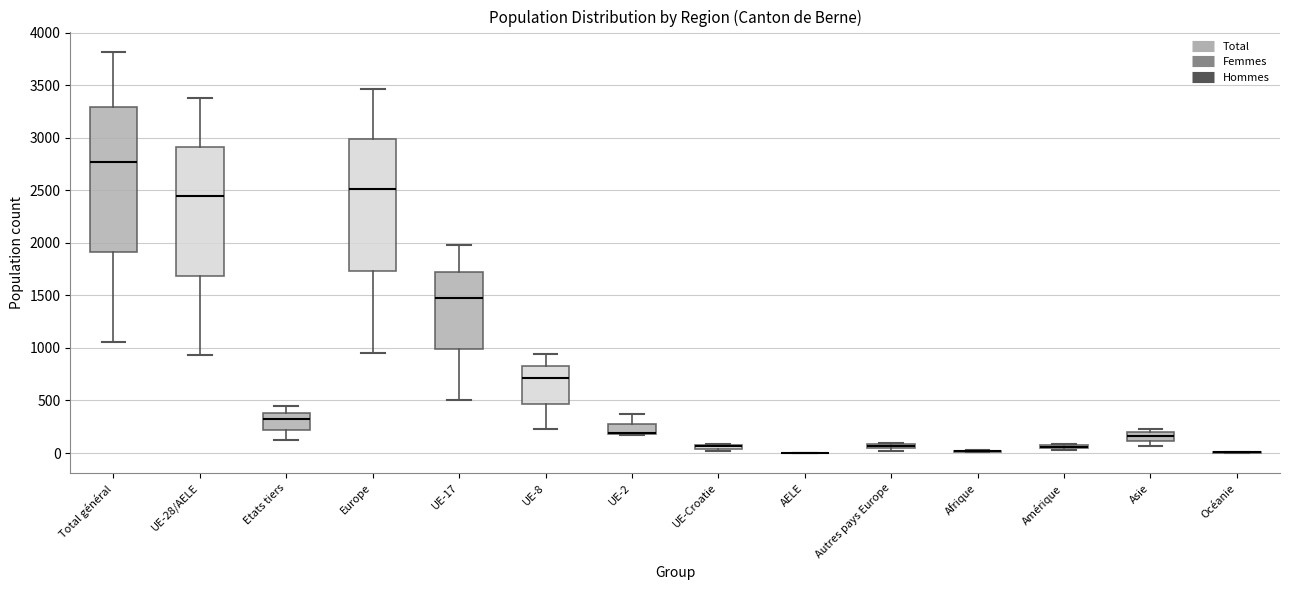

Which box is the tallest, from its lower edge to its upper edge?

Total général